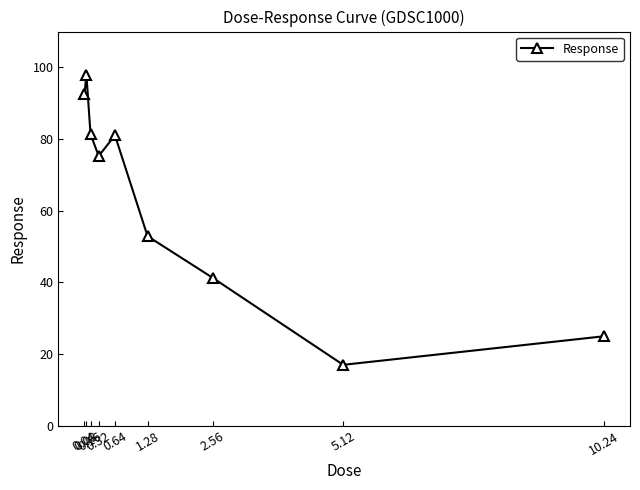

Between 0.64 and 1.28, which is larger?

0.64